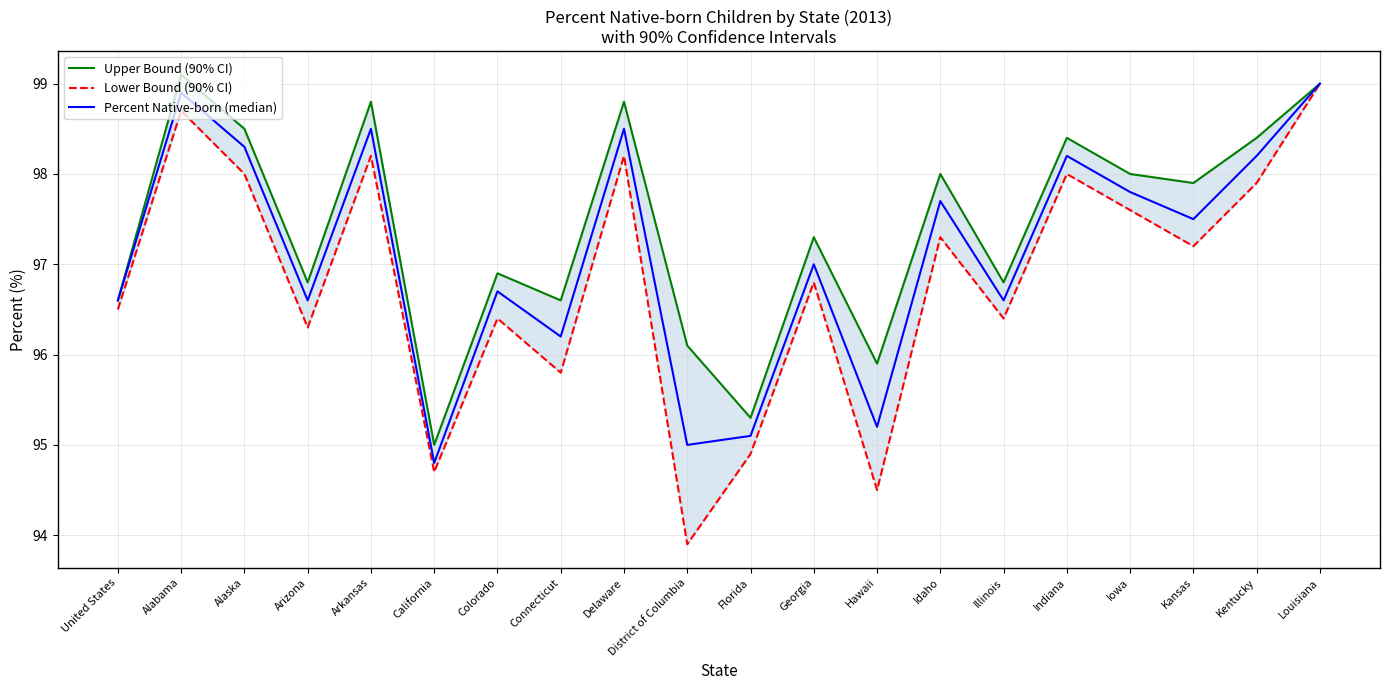

True or false: Percent Native-born (median) and Upper Bound (90% CI) cross at least once.

False